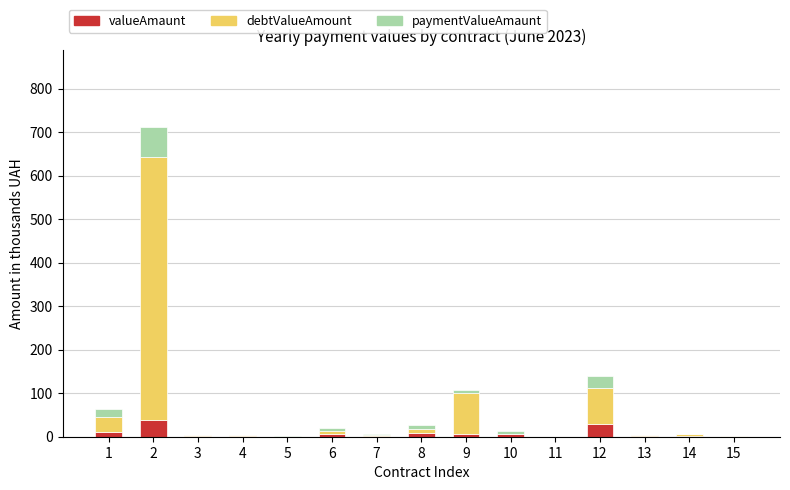

What is the sum of all valueAmaunt values?

112.7